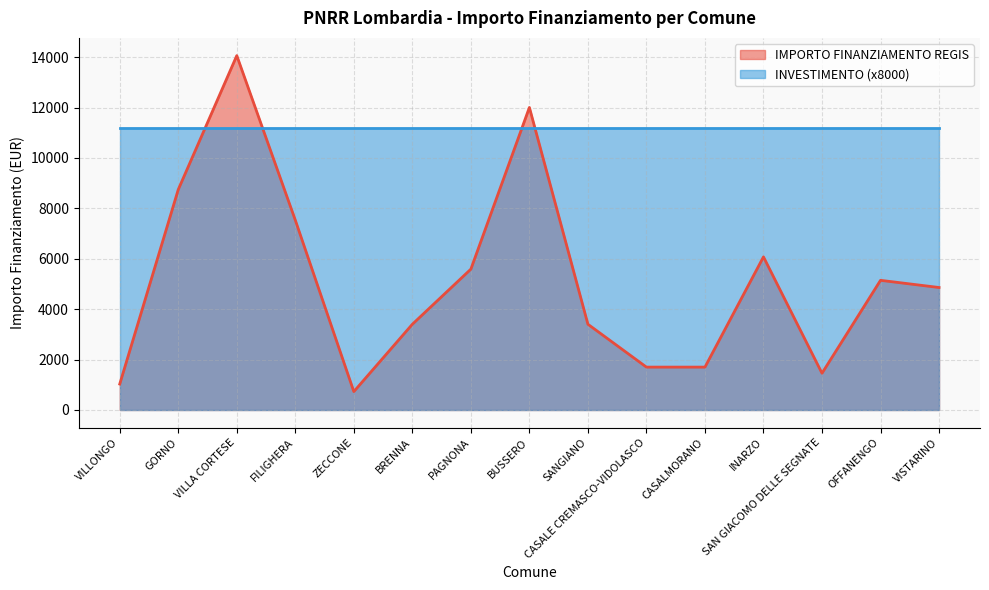

Which has a higher value, VISTARINO or FILIGHERA?

FILIGHERA